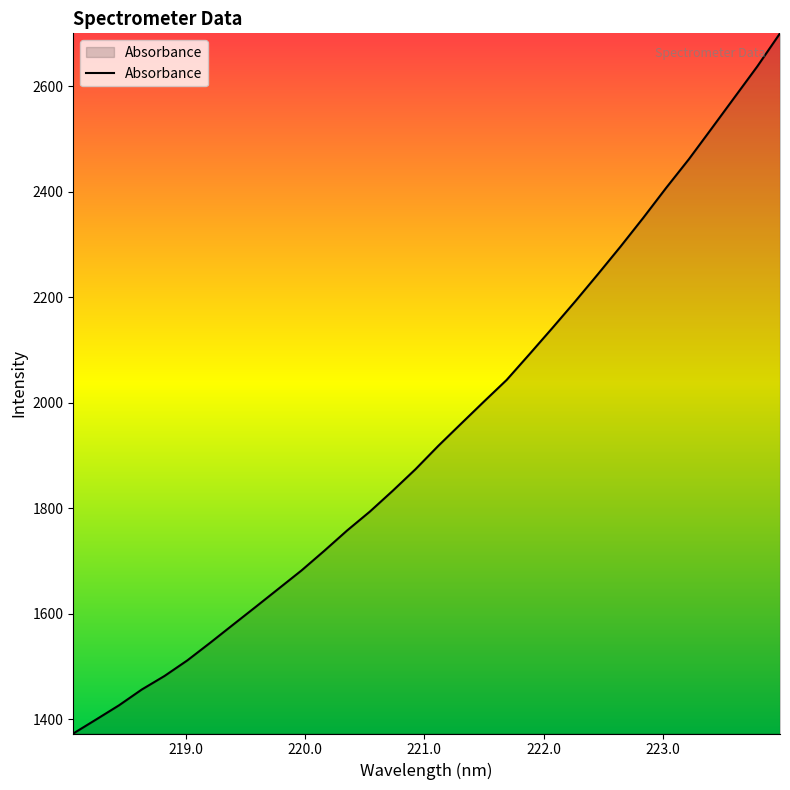

What is the greatest value displayed?

2699.8